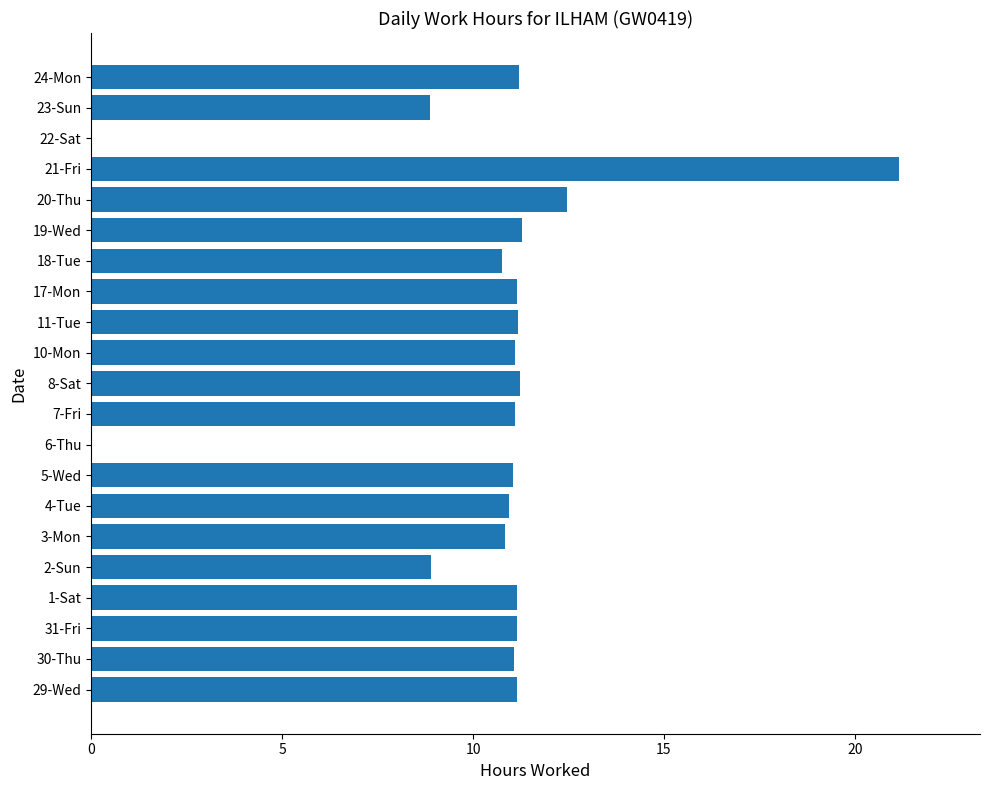

Is it true that the value at 22-Sat is 0.0?

True